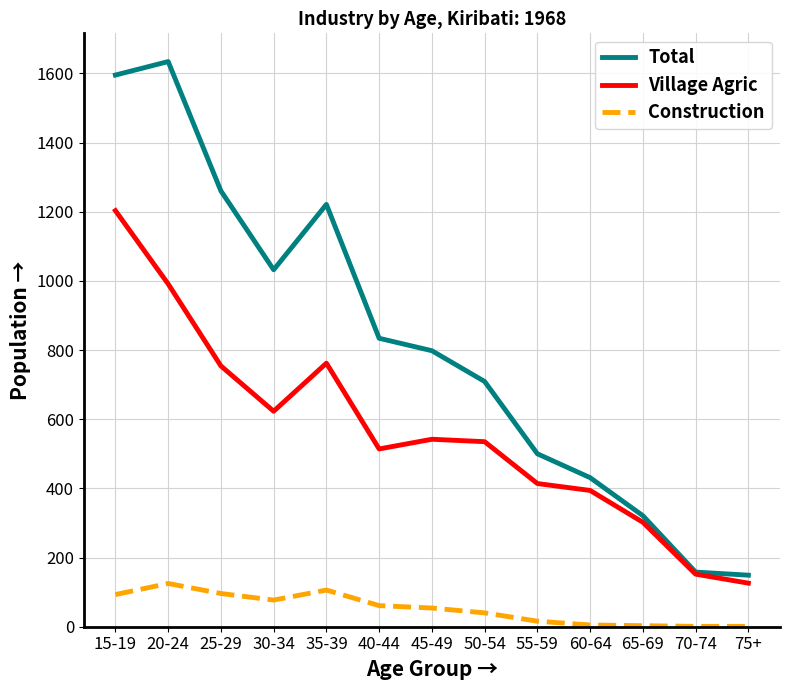

Which series changed the most between 15-19 and 35-39?

Village Agric